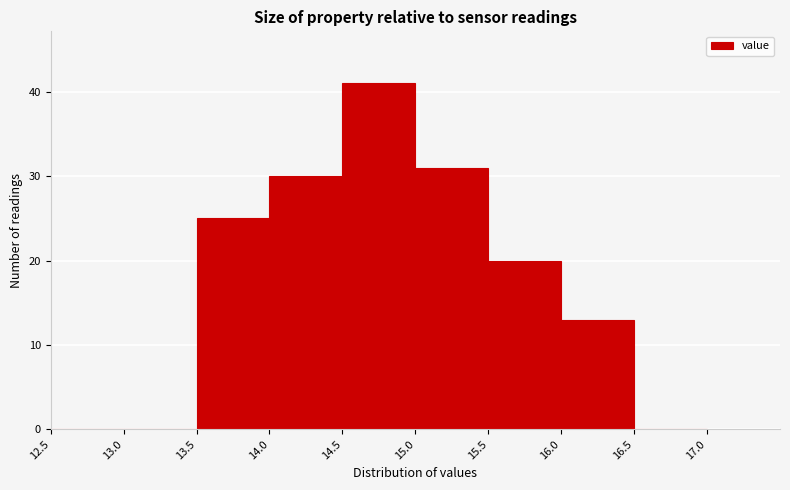

Reading left to right, transcribe this chart: for each bar, give the range it covers on the x-axis and its height. The values are not printed on the chart, so give them approximately, as read against the axis.

12.5 to 13.0: 0
13.0 to 13.5: 0
13.5 to 14.0: 25
14.0 to 14.5: 30
14.5 to 15.0: 41
15.0 to 15.5: 31
15.5 to 16.0: 20
16.0 to 16.5: 13
16.5 to 17.0: 0